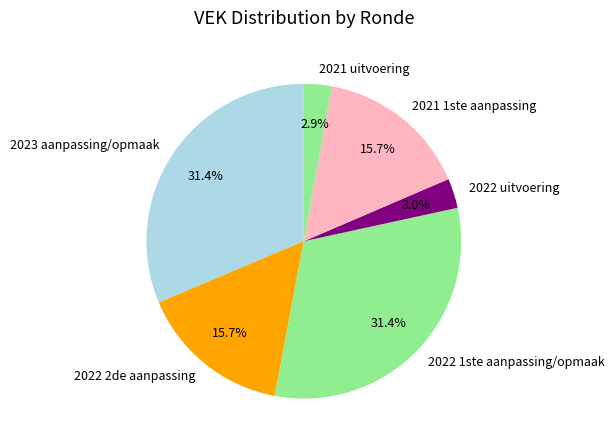

What percentage is NOT represented by 2022 uitvoering?

97.0%